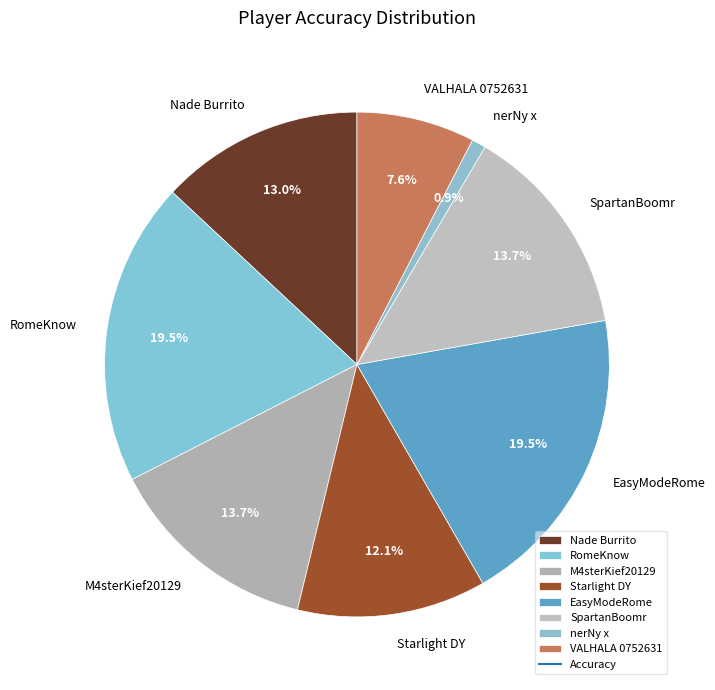

Which category has the smallest portion of the pie?

nerNy x